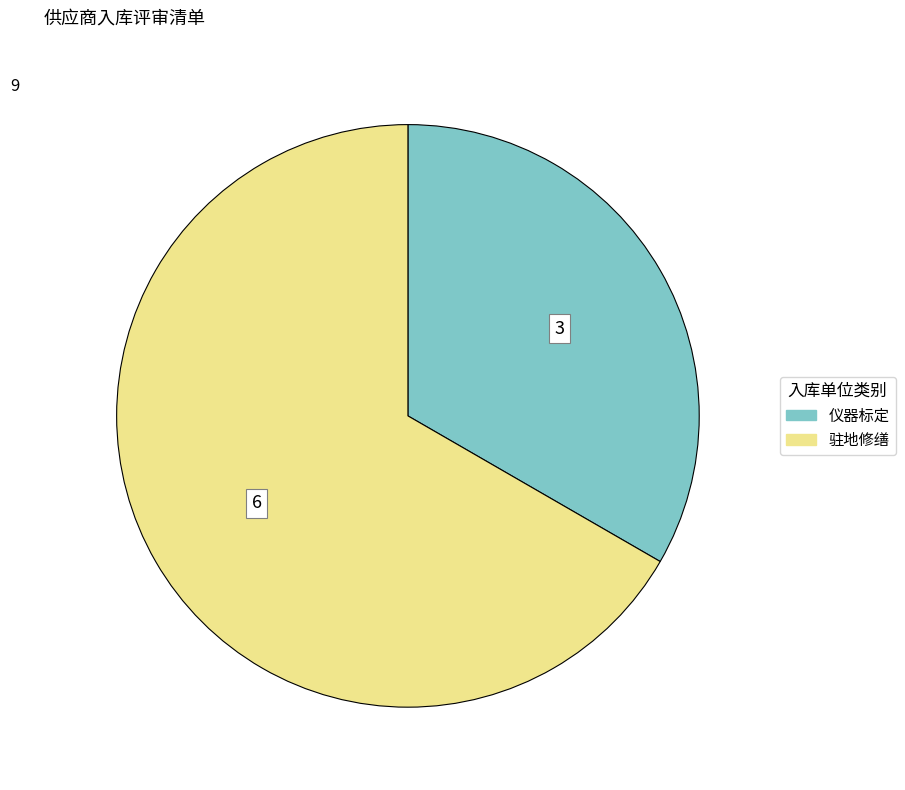

Approximately how many times larger is the value at 仪器标定 compared to 驻地修缮?

0.5